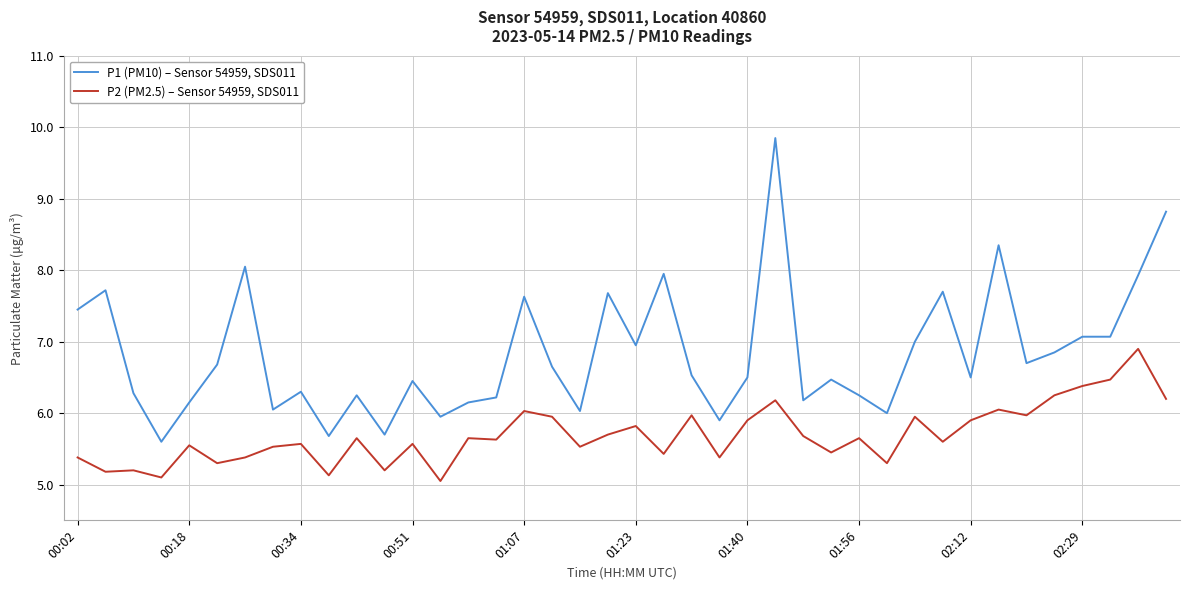

True or false: P2 (PM2.5) – Sensor 54959, SDS011 and P1 (PM10) – Sensor 54959, SDS011 intersect in this chart.

False